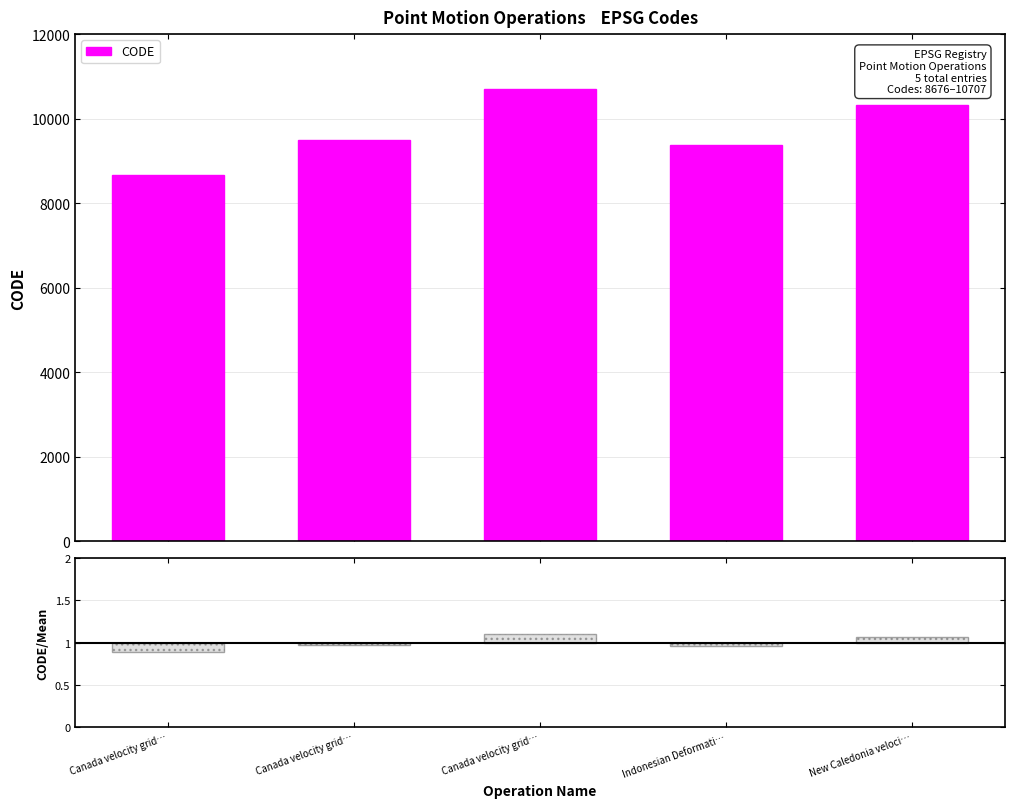

Approximately how many times larger is the value at New Caledonia veloci… compared to Canada velocity grid…?

1.1